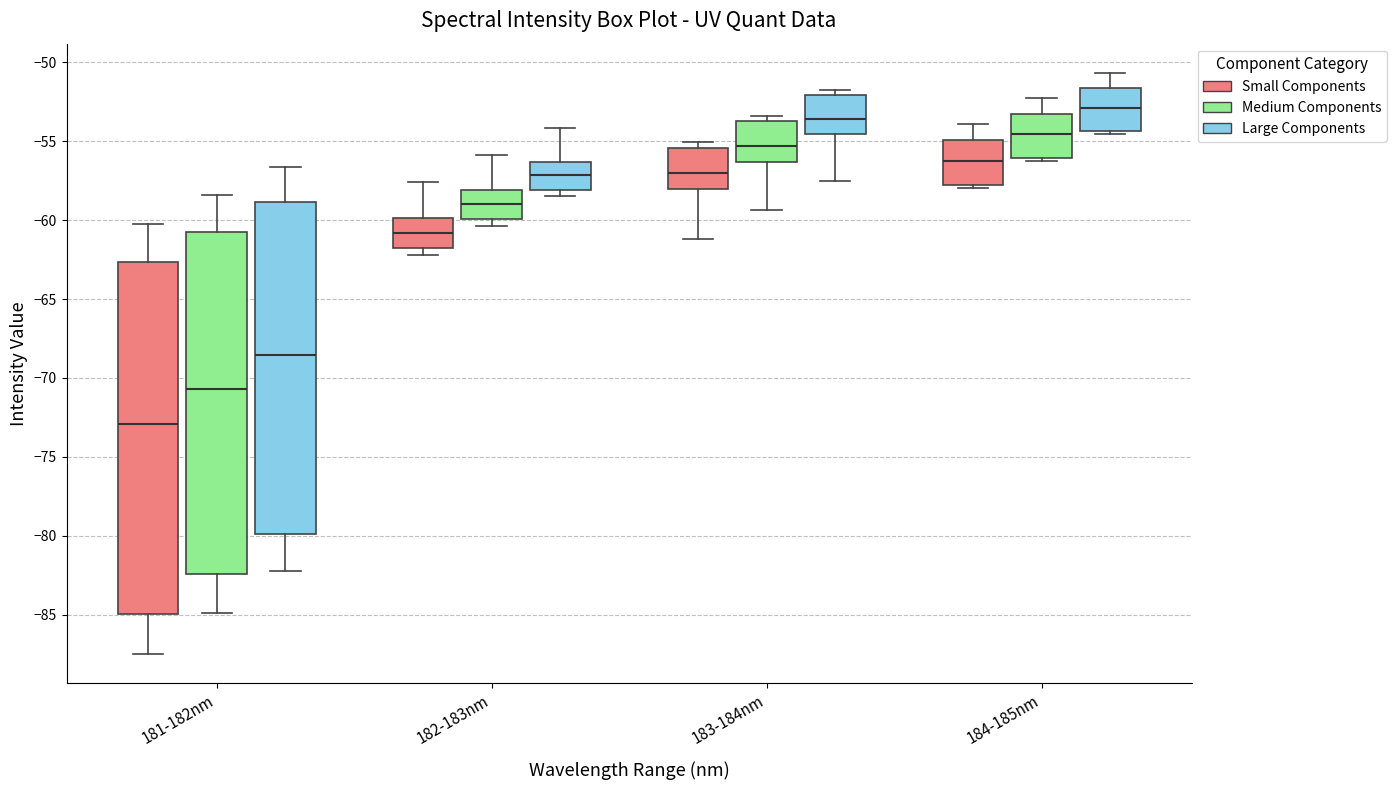

Reading left to right, transcribe this box plot: for each box, give where its median line is, the range the box spans, and where its two whiskers end, as read against the y-axis. The values are not printed on the chart, so give them approximately, as read against the axis.

181-182nm (Small Components): median -73.0, box -85.0 to -62.5, whiskers -87.5 to -60.0
181-182nm (Medium Components): median -70.5, box -82.5 to -61.0, whiskers -85.0 to -58.5
181-182nm (Large Components): median -68.5, box -80.0 to -59.0, whiskers -82.0 to -56.5
182-183nm (Small Components): median -61.0, box -62.0 to -60.0, whiskers -62.0 (just below the box's lower edge) to -57.5
182-183nm (Medium Components): median -59.0, box -60.0 to -58.0, whiskers -60.5 to -56.0
182-183nm (Large Components): median -57.0, box -58.0 to -56.5, whiskers -58.5 to -54.0
183-184nm (Small Components): median -57.0, box -58.0 to -55.5, whiskers -61.0 to -55.0
183-184nm (Medium Components): median -55.5, box -56.5 to -53.5, whiskers -59.5 to -53.5 (just above the box's upper edge)
183-184nm (Large Components): median -53.5, box -54.5 to -52.0, whiskers -57.5 to -51.5
184-185nm (Small Components): median -56.0, box -58.0 to -55.0, whiskers -58.0 (just below the box's lower edge) to -54.0
184-185nm (Medium Components): median -54.5, box -56.0 to -53.5, whiskers -56.0 (just below the box's lower edge) to -52.5
184-185nm (Large Components): median -53.0, box -54.5 to -51.5, whiskers -54.5 (just below the box's lower edge) to -50.5